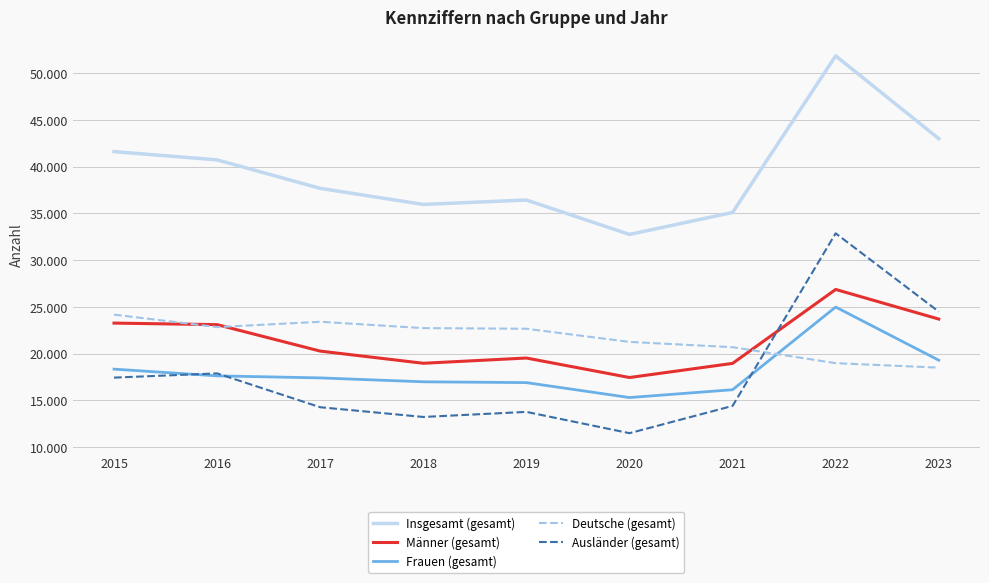

Between 2023 and 2019, which is larger?

2023